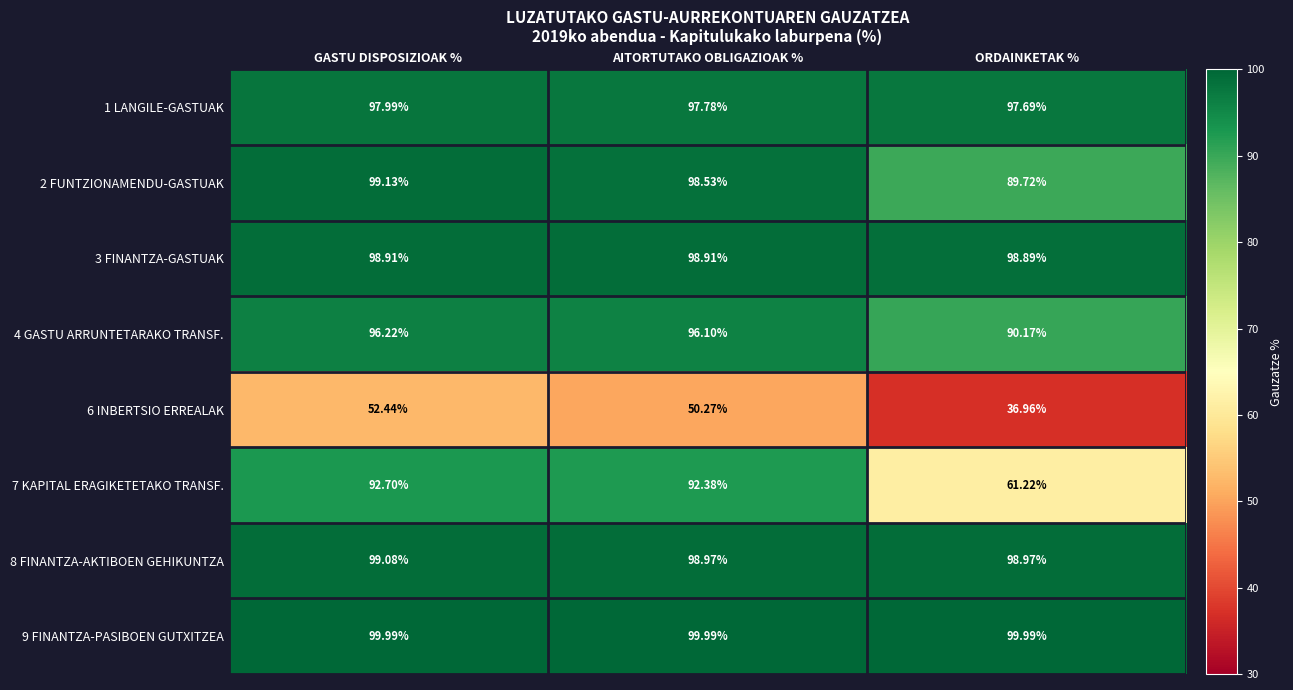

Where is 2 FUNTZIONAMENDU-GASTUAK nearest to the value 94?

ORDAINKETAK %